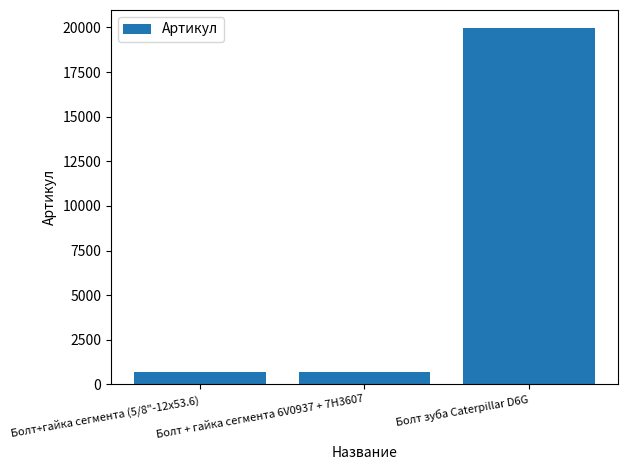

Does the chart contain stacked bars?

No